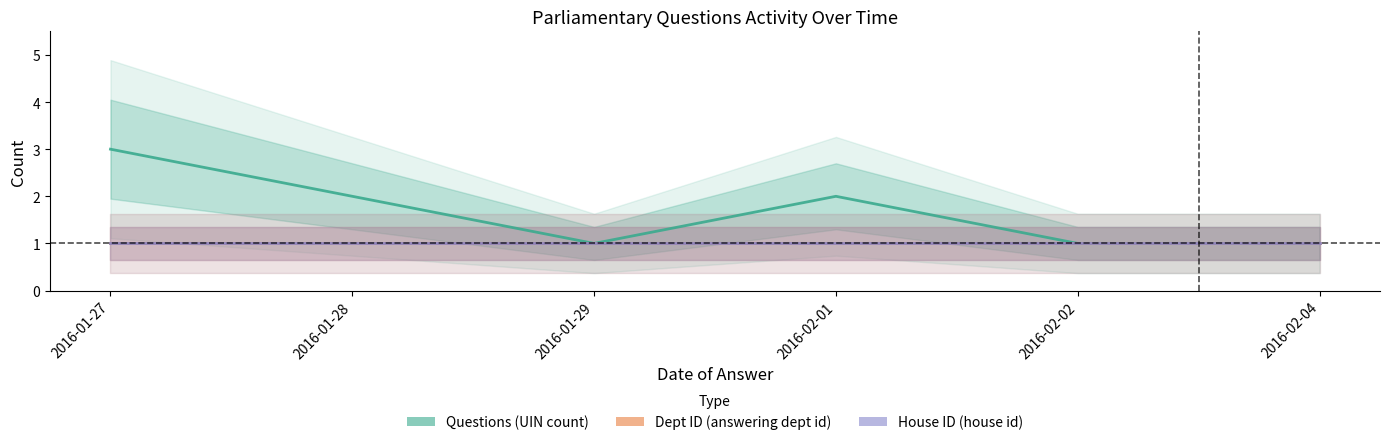

Is it true that House ID (house id) equals 1 at 2016-01-27?

True